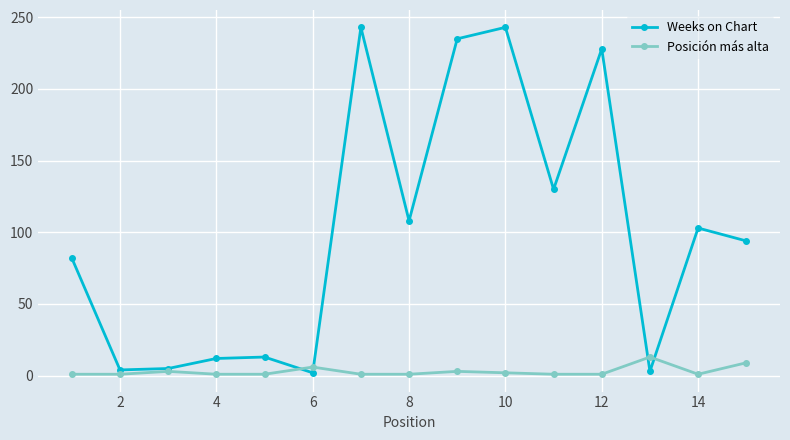

True or false: Weeks on Chart has more than 0 interior local peaks.

True